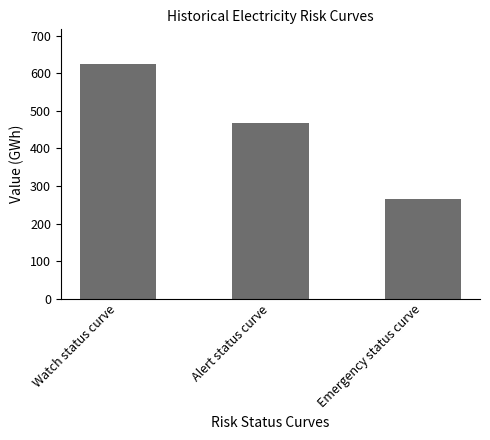

At which category does the chart reach its peak across all series?

Watch status curve